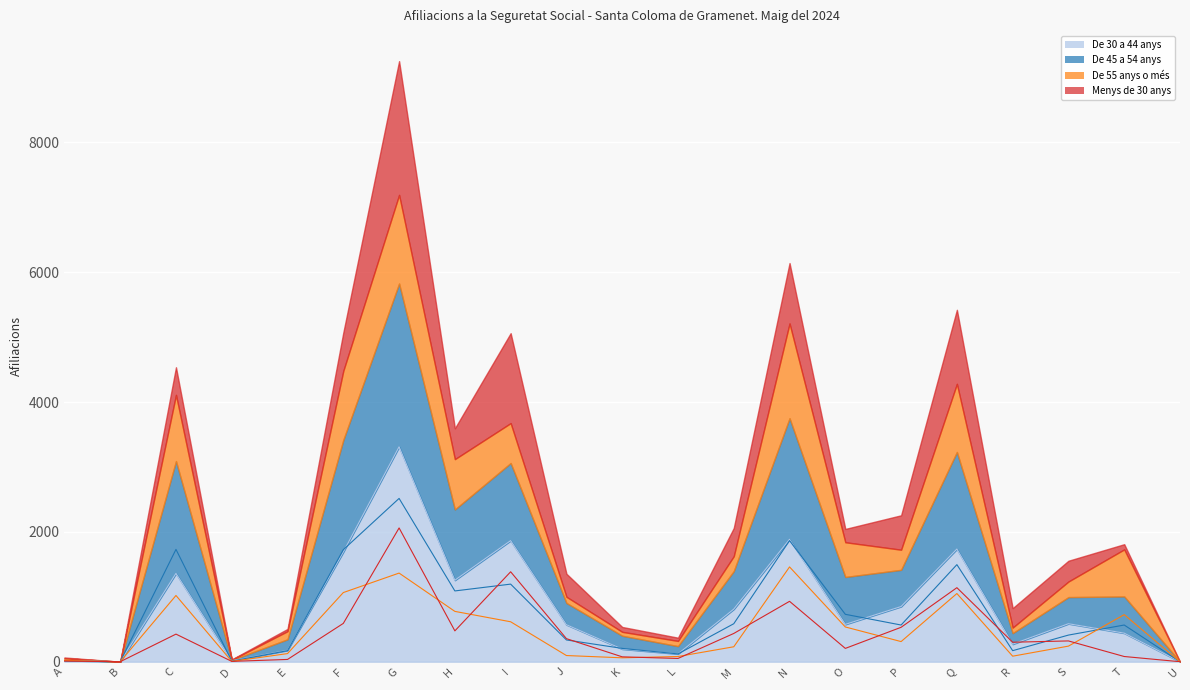

How many data points in De 55 anys o més are less than 240?

10